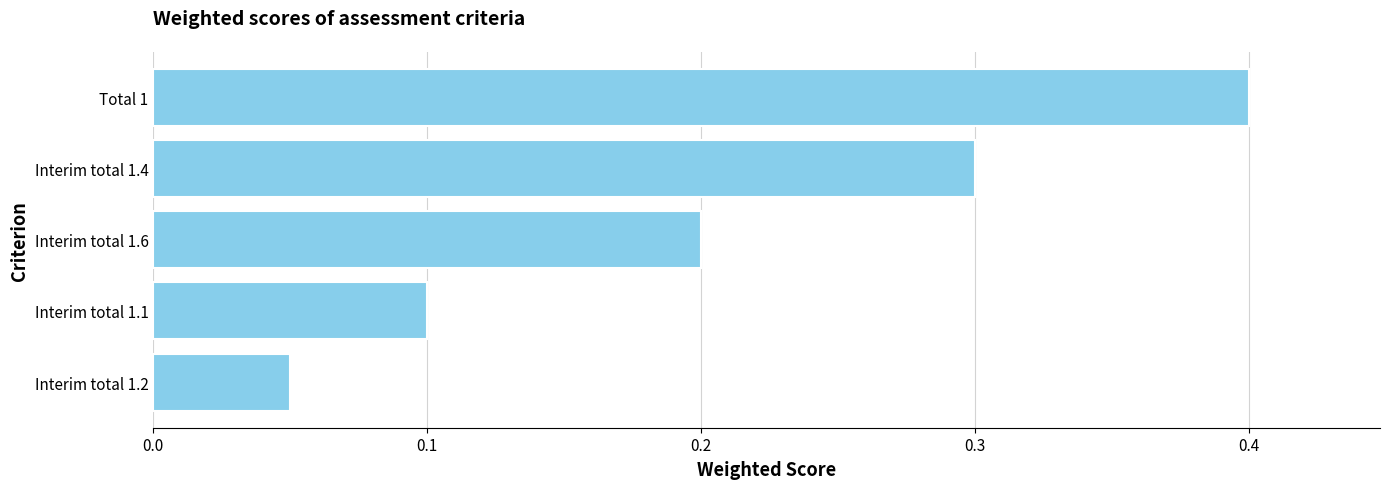

What is the approximate value at Total 1?

0.4